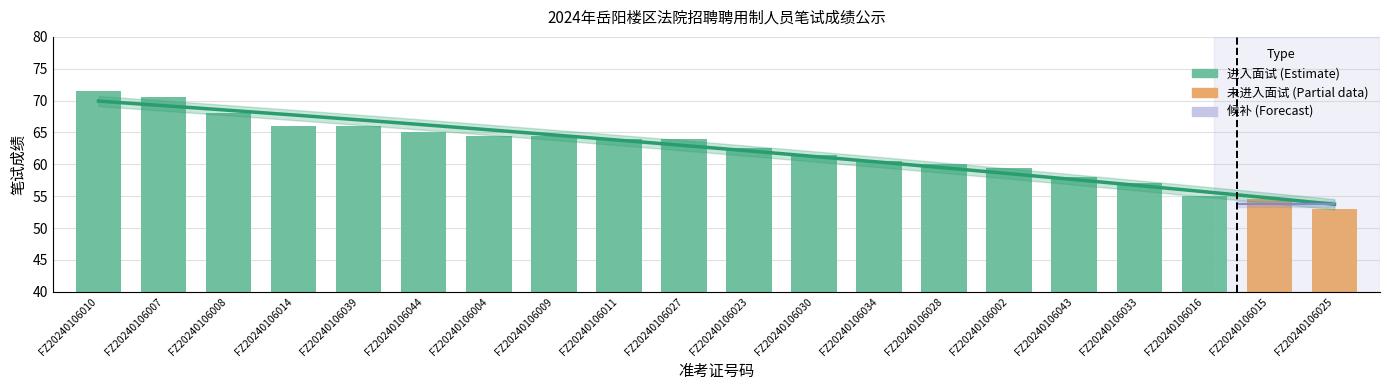

What is the label of the 8th bar from the left?

FZ20240106009